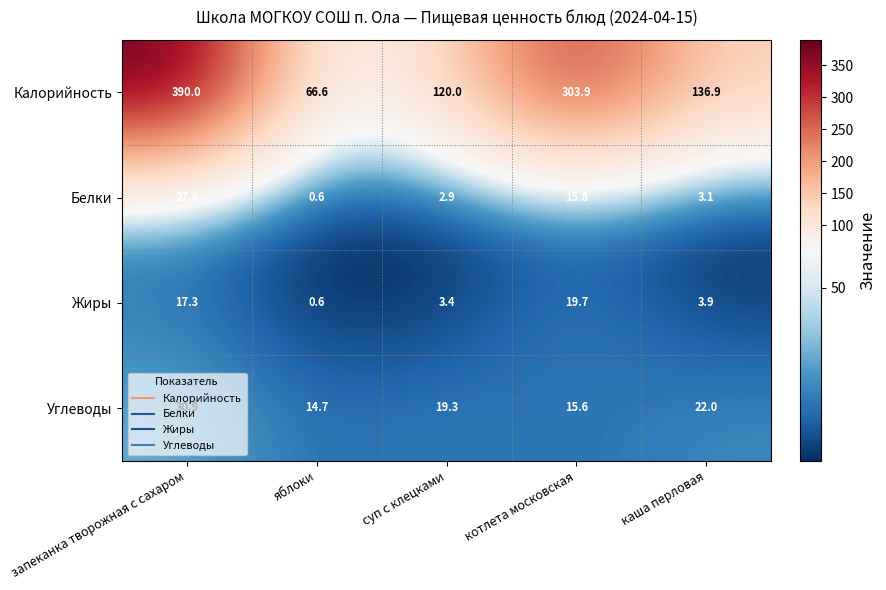

Which series has the widest spread of values?

Калорийность